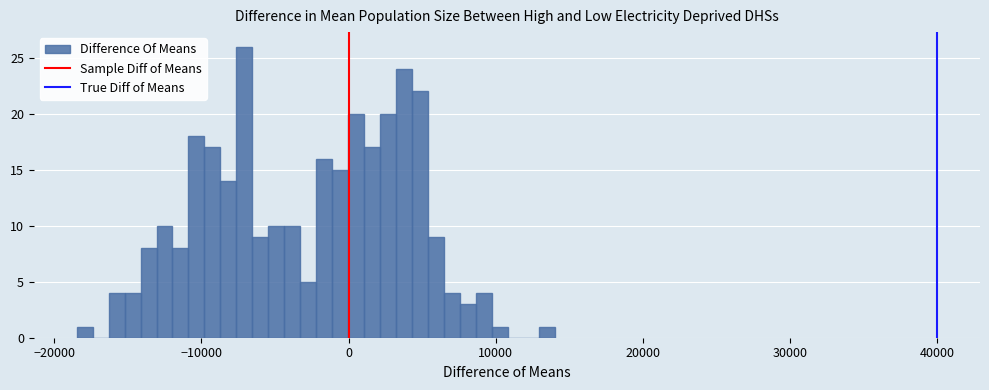

Around what value on the x-axis is the tallest bar? Give the approximate position of its centre, as read against the axis.

-7000